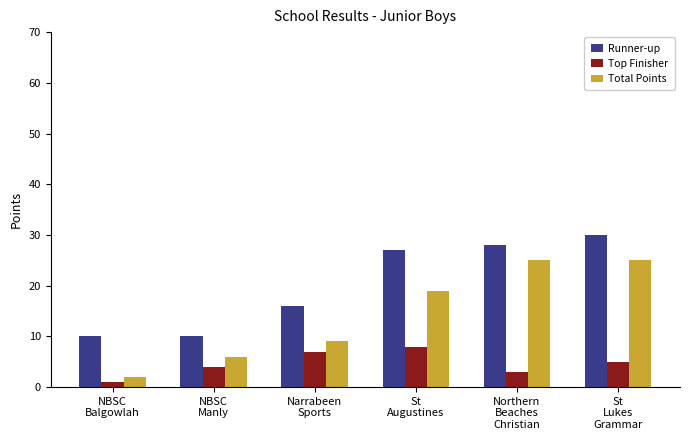

Which category has the highest value across all series?

St
Lukes
Grammar